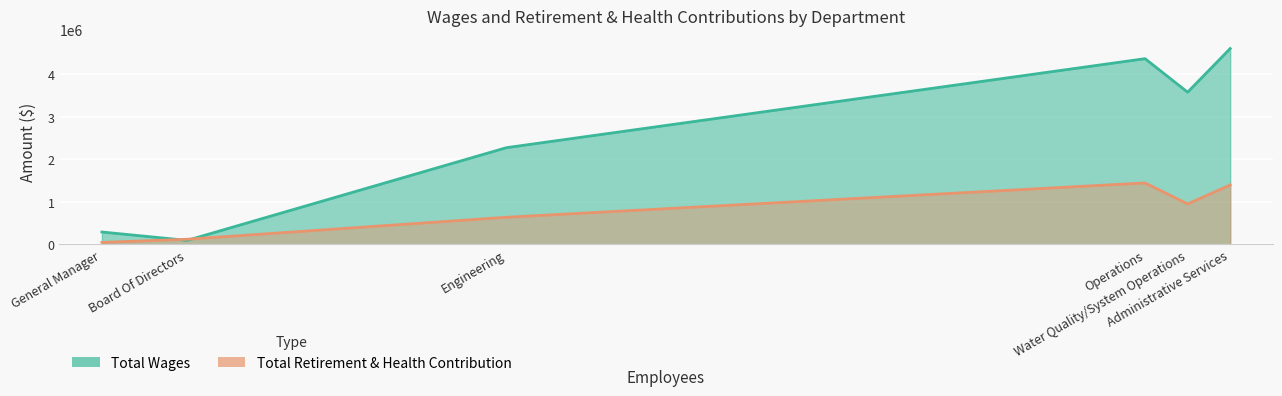

What is the value of the Total Retirement & Health Contribution point at the 3rd from the left?

638601